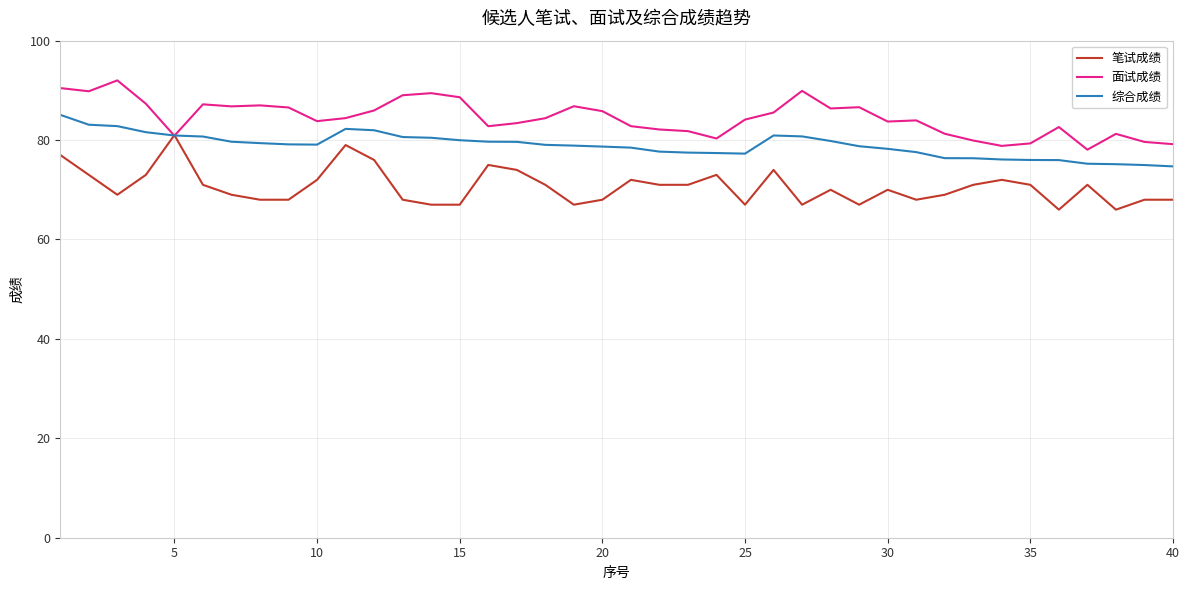

Rank the series by their average value, from lowest to highest.

笔试成绩, 综合成绩, 面试成绩